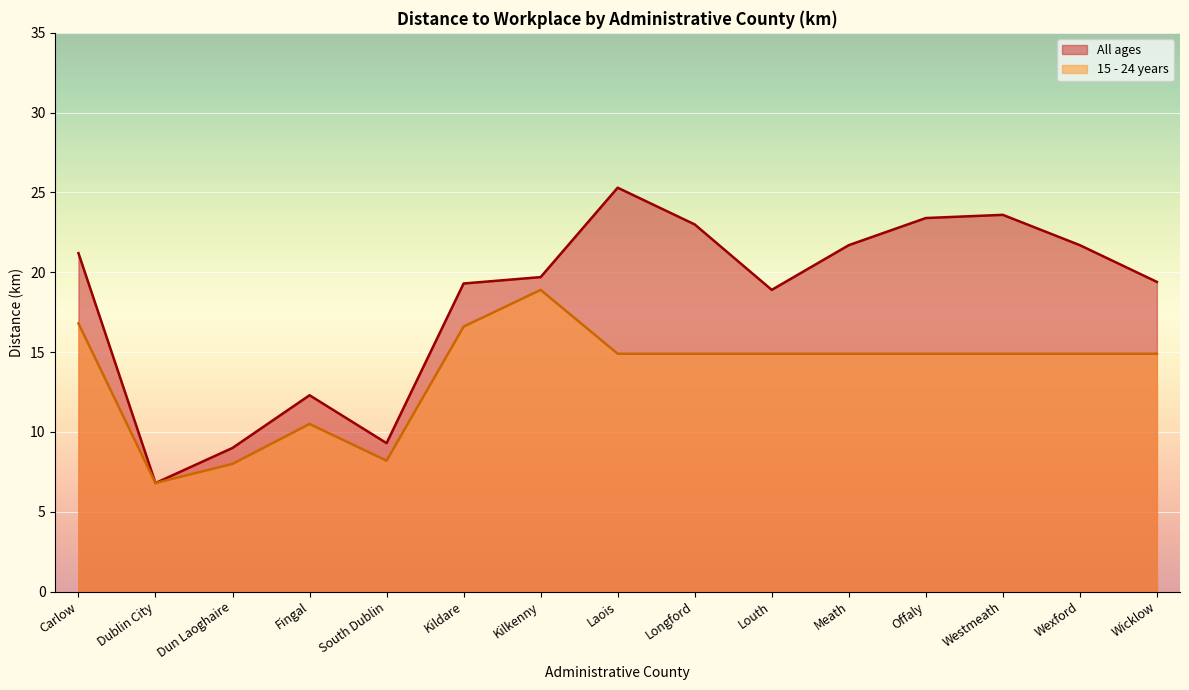

Which has a higher value, Wexford or Wicklow?

Wexford